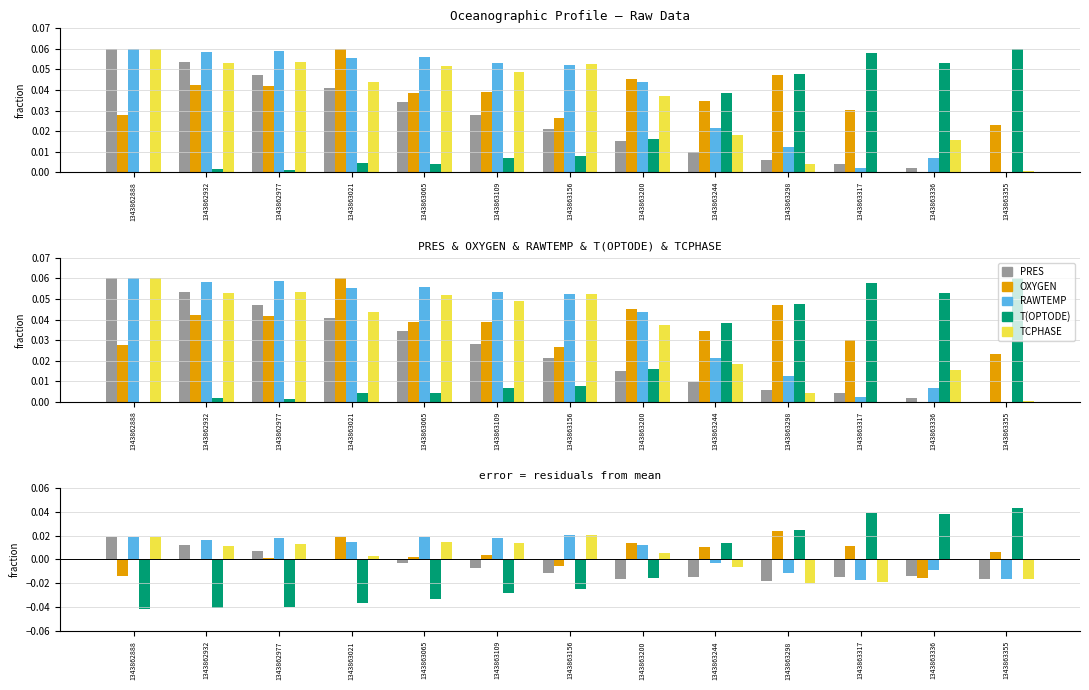

Which has a higher value, 1343862932 or 1343863355?

1343862932